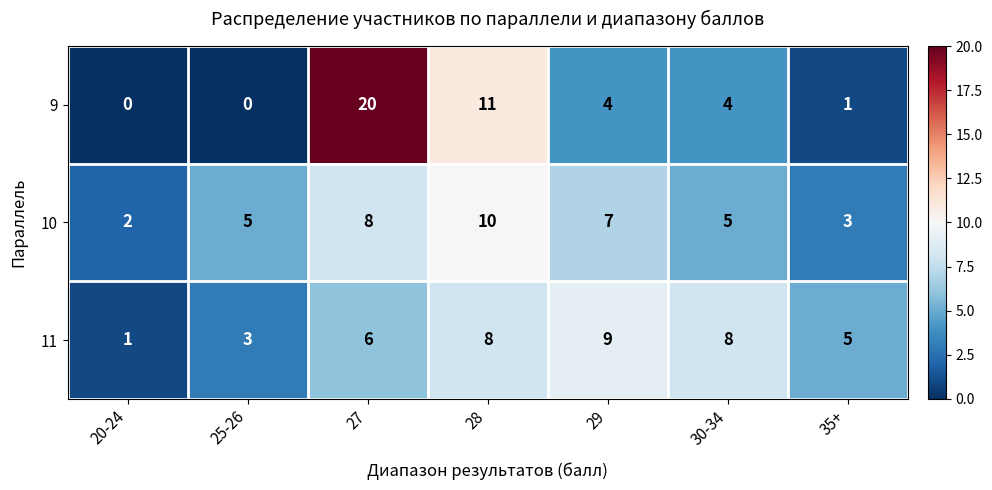

Reading left to right, list all the values displayed in this chart.

9: 20-24=0	25-26=0	27=20	28=11	29=4	30-34=4	35+=1
10: 20-24=2	25-26=5	27=8	28=10	29=7	30-34=5	35+=3
11: 20-24=1	25-26=3	27=6	28=8	29=9	30-34=8	35+=5